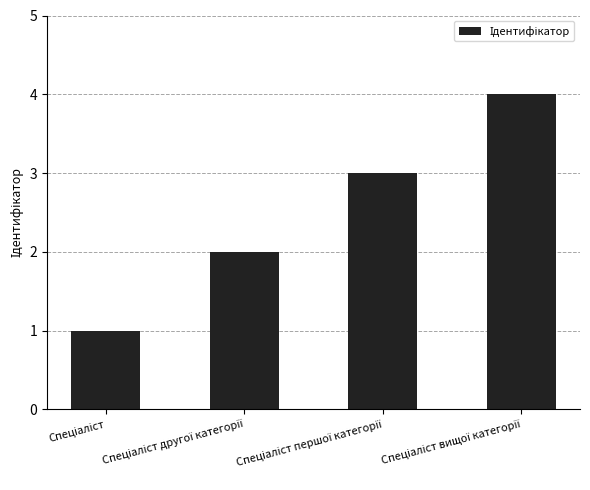

What is the sum of all values?

10